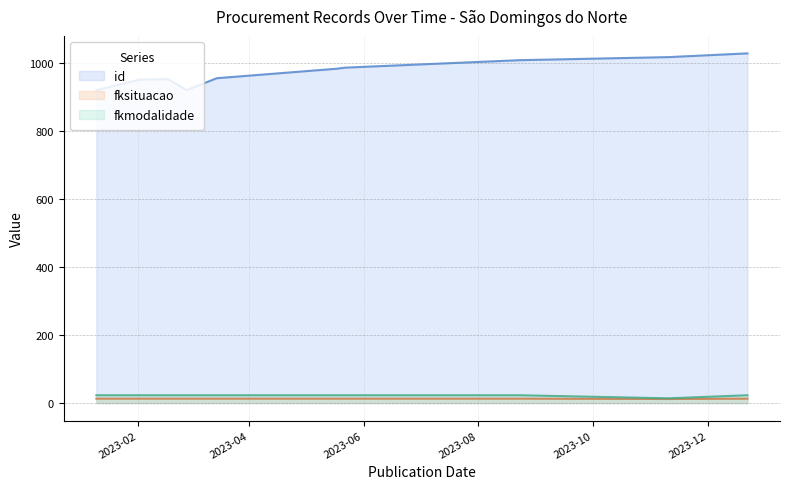

What is the sum of the fkmodalidade values at 2023-05-22 and 2023-11-10?

37